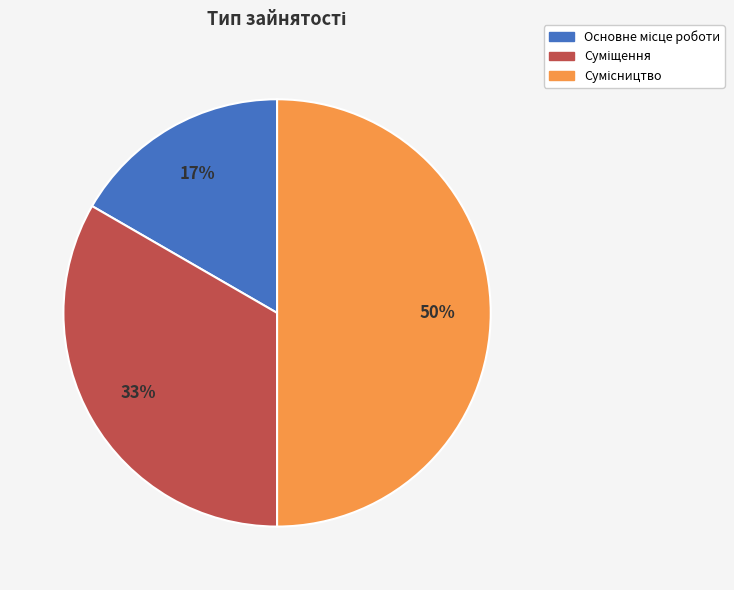

To the nearest percent, what is the average slice percentage?

33%